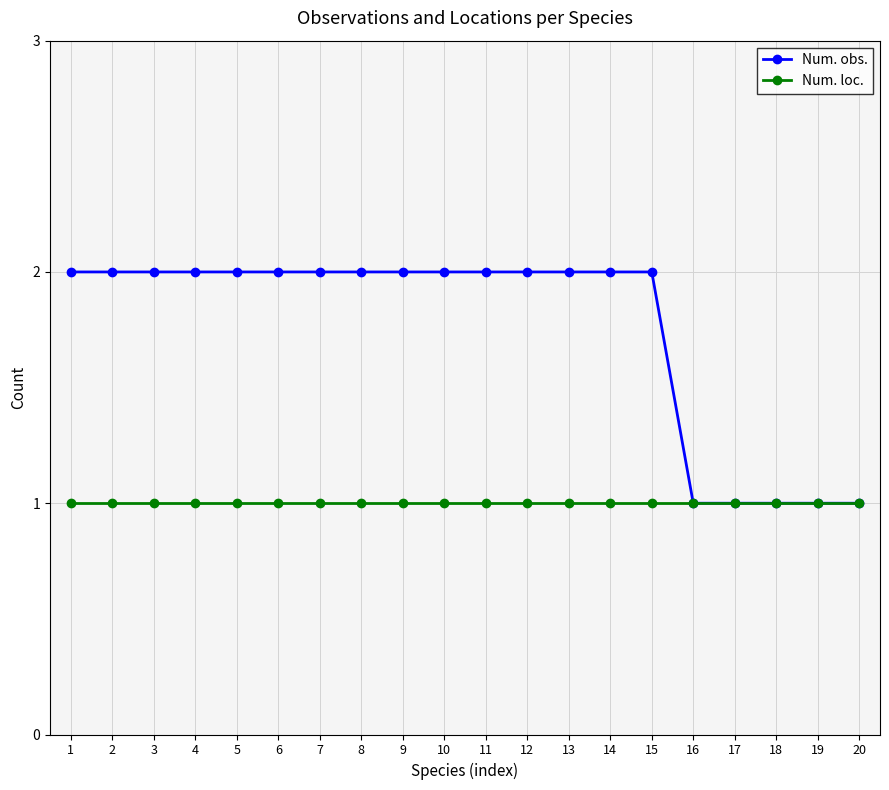

What is the total value across all series at 7?

3